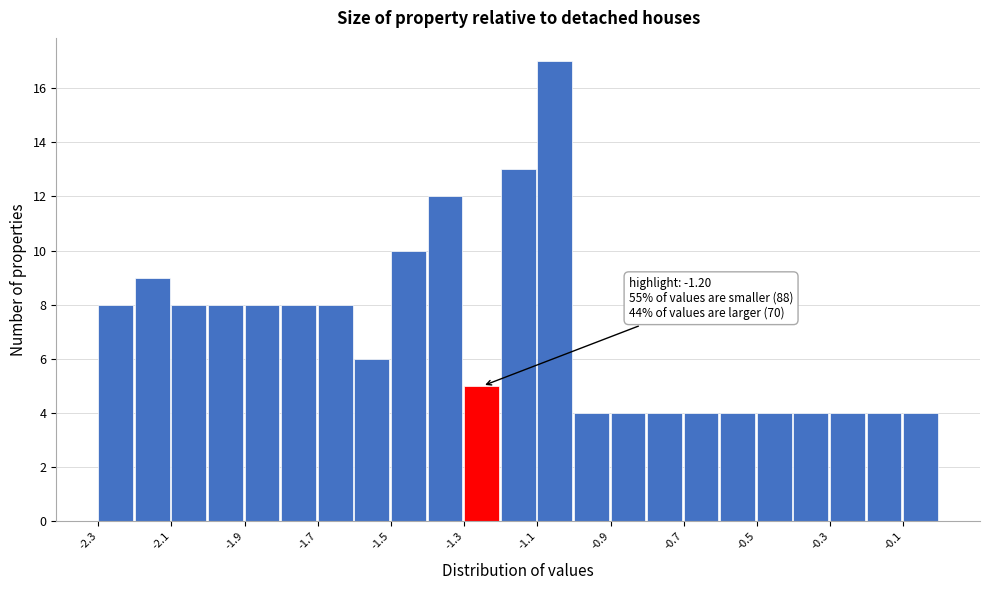

Which range on the x-axis has the tallest bar?

-1.1 to -1.0